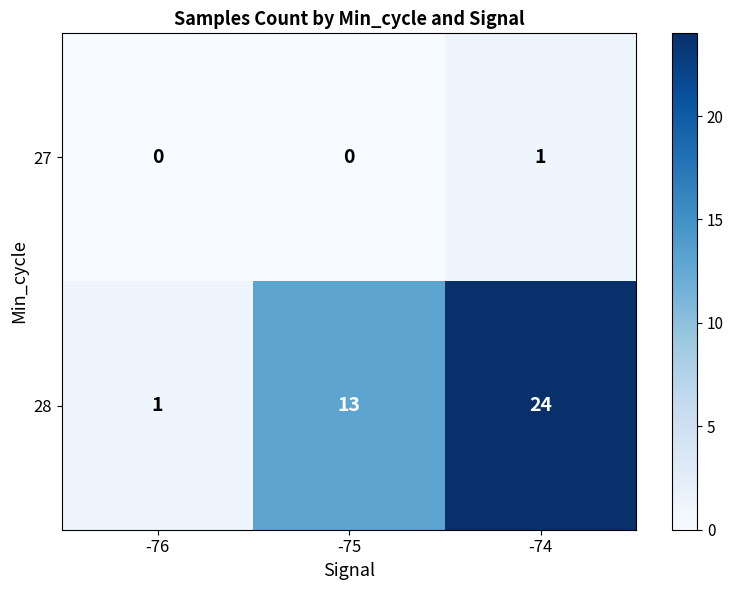

At how many categories does at least one series exceed 19?

1